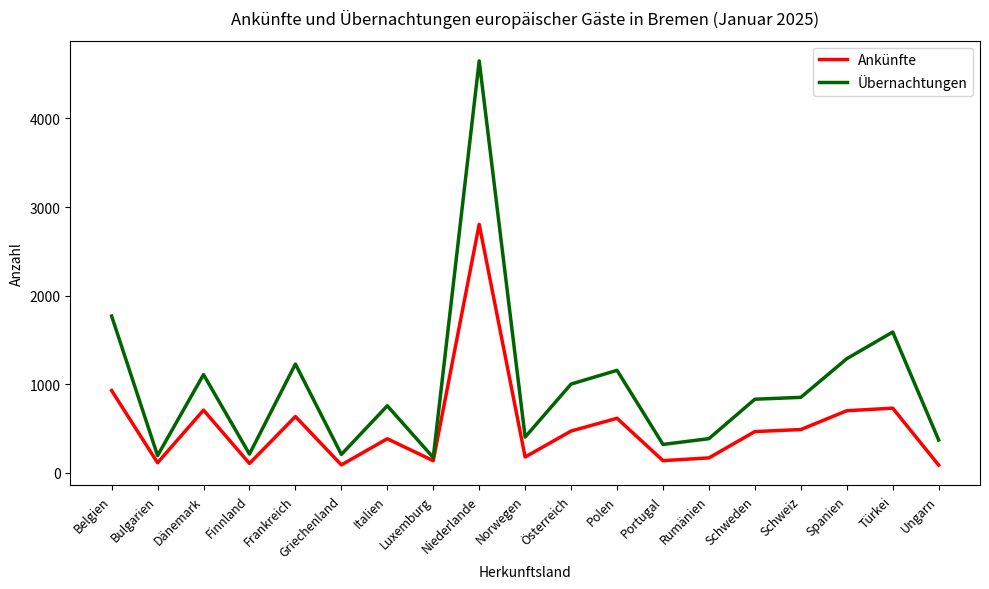

What is the smallest value displayed?

89